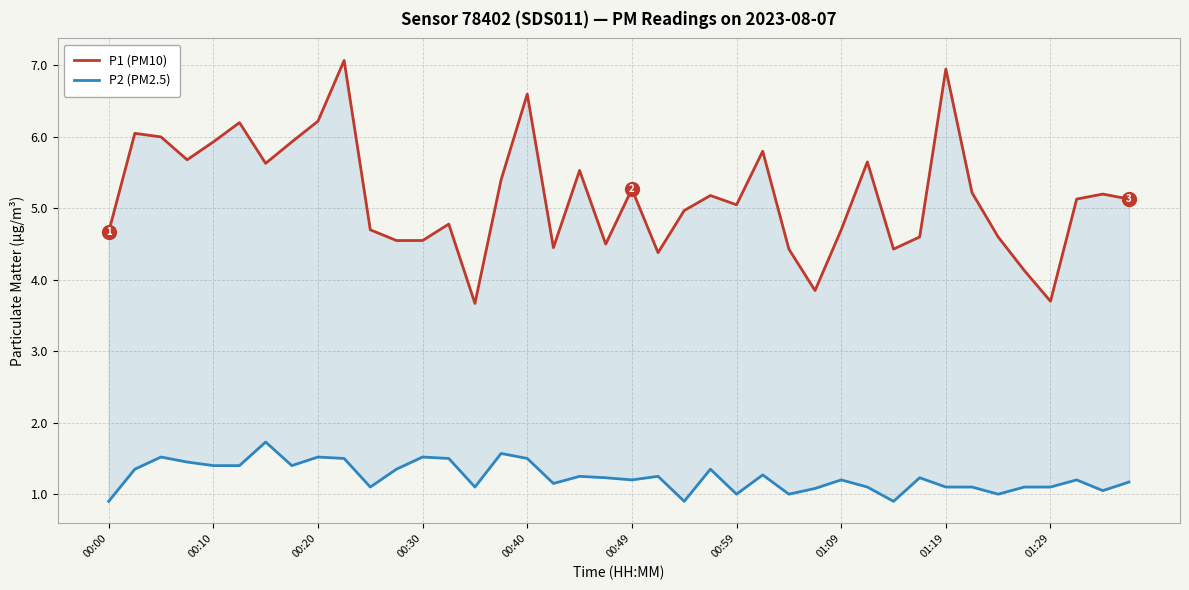

What is the value of the P1 (PM10) point at the 40th from the left?

5.1